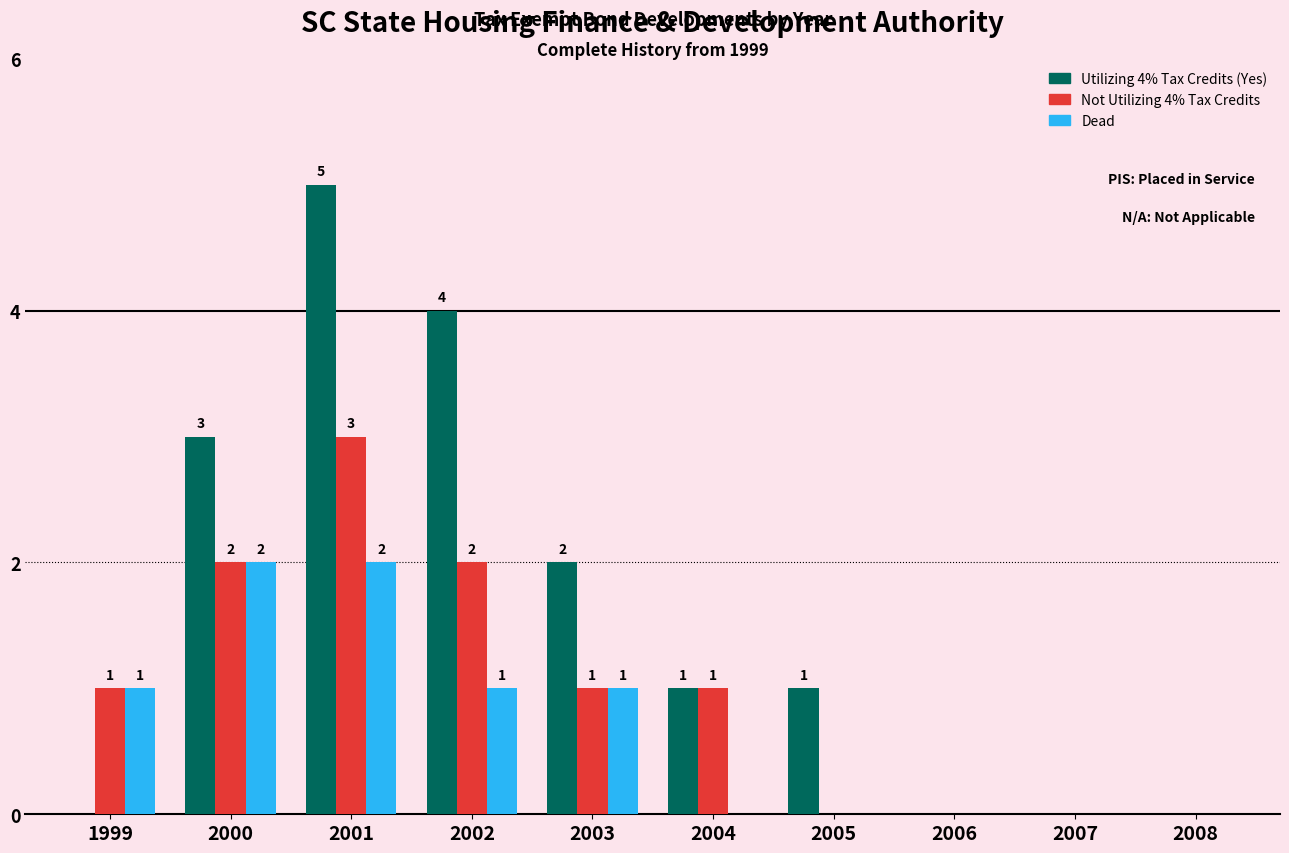

At which category is the sum across all series the highest?

2001